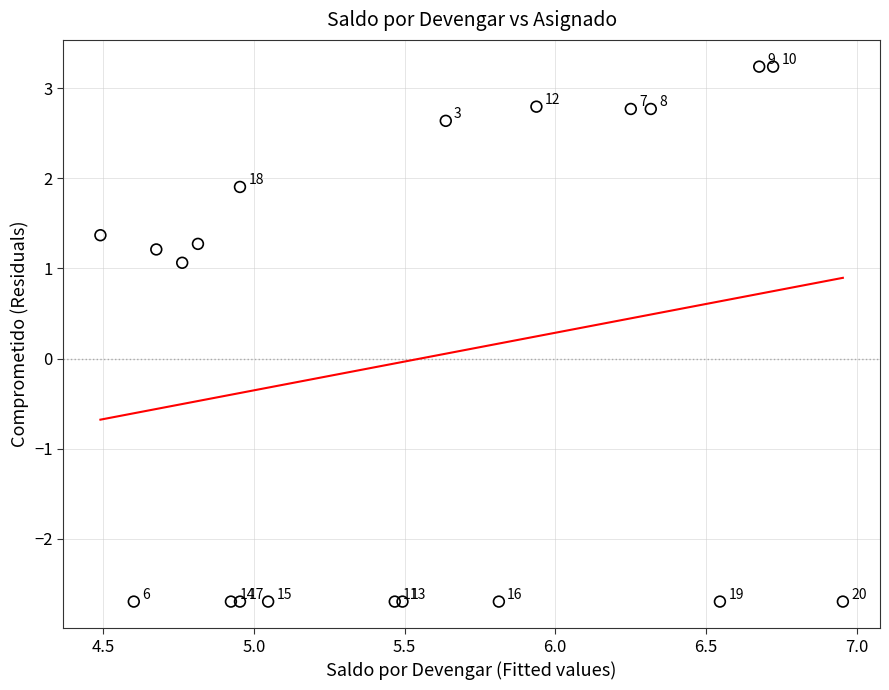

What Y value in the scatter plot is closest to 0?

1.1